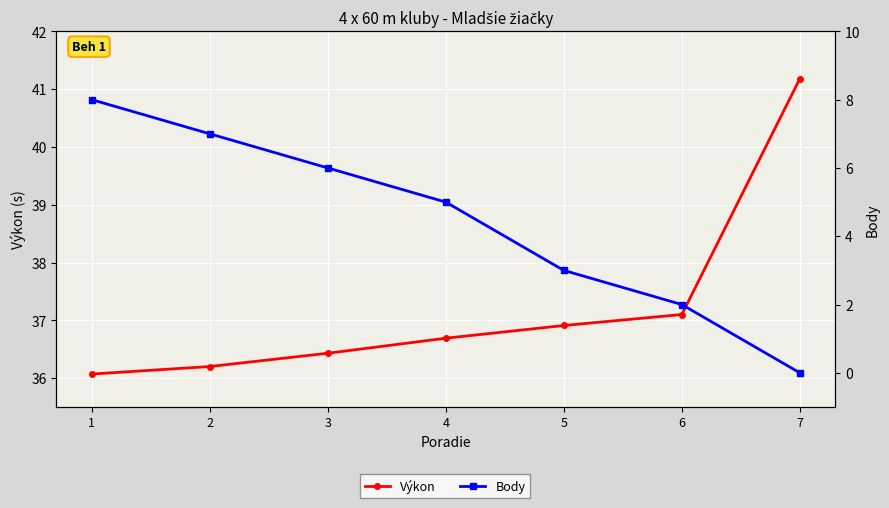

Reading right to left, transcribe all the data shown in this chart.

Výkon: 7=41.2	6=37.1	5=36.9	4=36.7	3=36.4	2=36.2	1=36.1
Body: 7=0.0	6=2.0	5=3.0	4=5.0	3=6.0	2=7.0	1=8.0